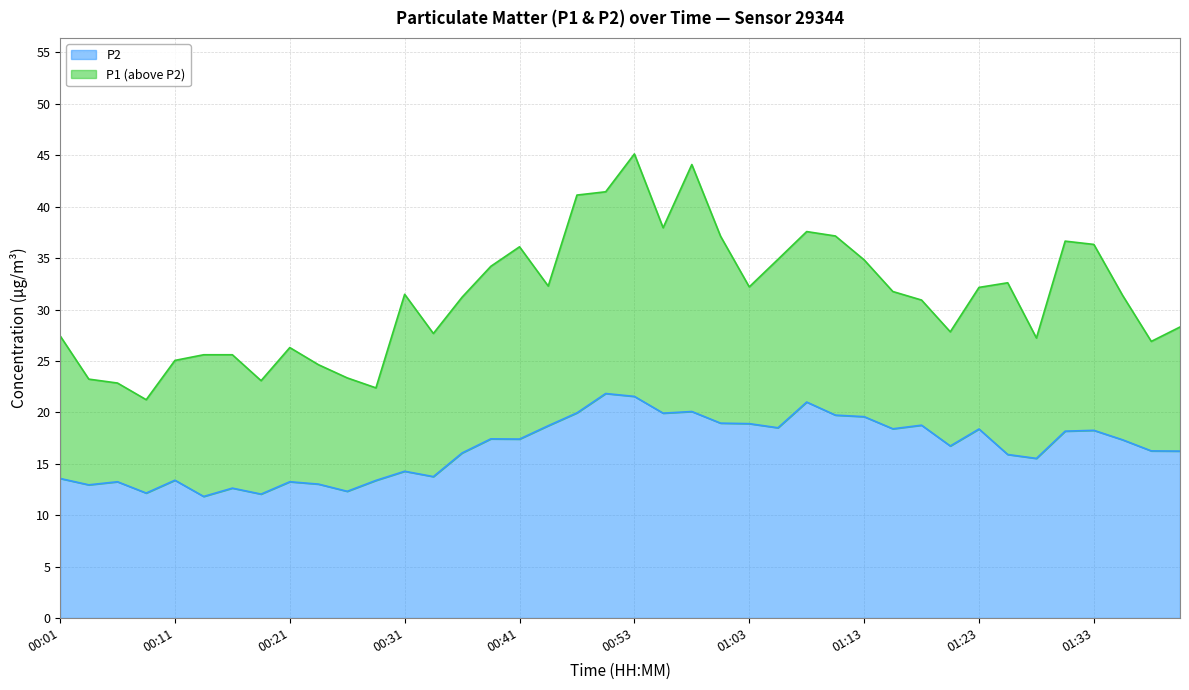

True or false: P2 and P1 intersect in this chart.

False